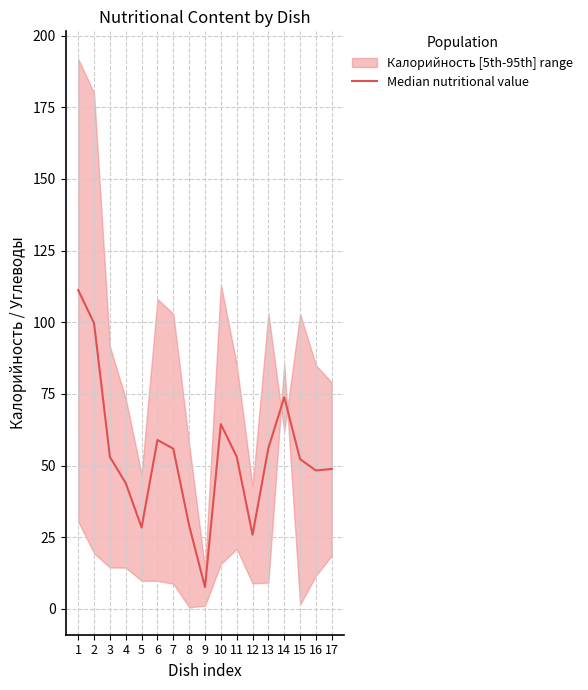

Rank the categories by value from lowest to highest.

9, 12, 5, 8, 4, 16, 17, 15, 3, 11, 7, 13, 6, 10, 14, 2, 1